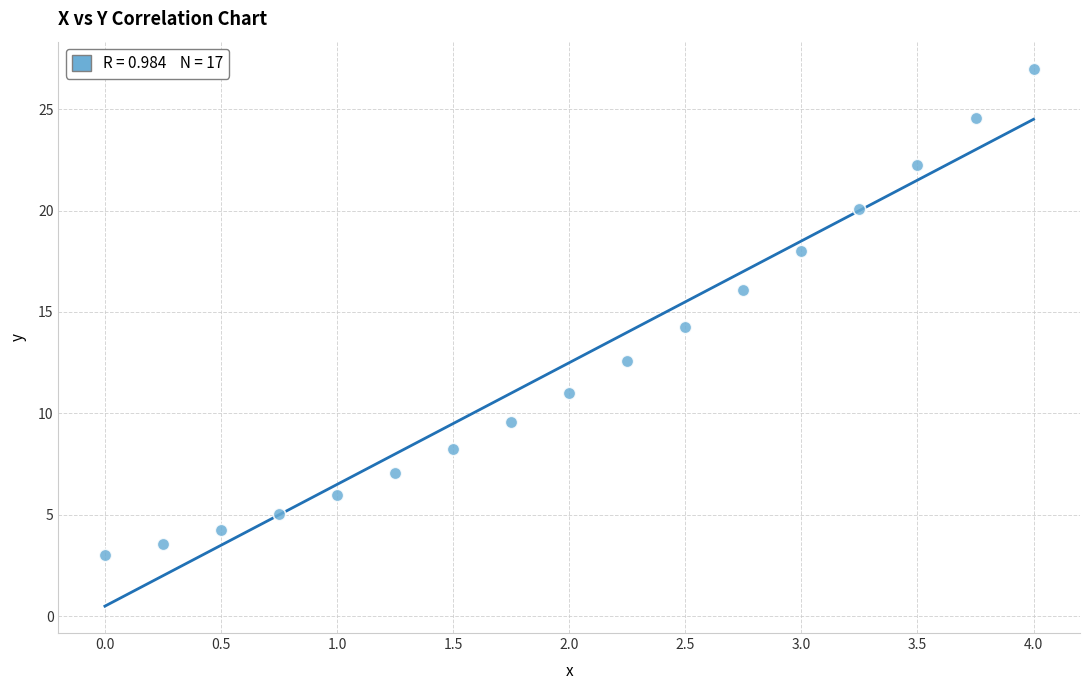

What is the range of X values (max minus min)?

4.0